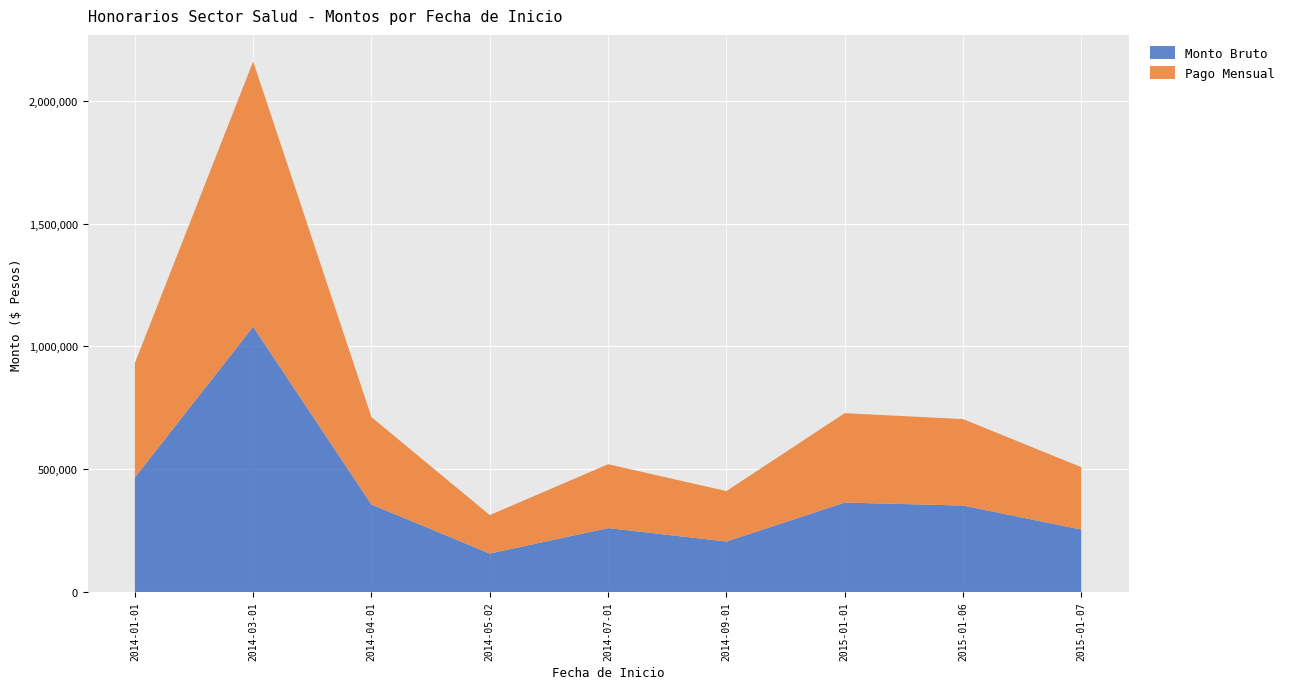

Reading right to left, what are all the values shown in this chart?

Monto Bruto: 254016	351918	364000	205384	260062	156500	356000	1080000	465943
Pago Mensual: 254016	351918	364000	205384	260062	156500	356000	1080000	465943